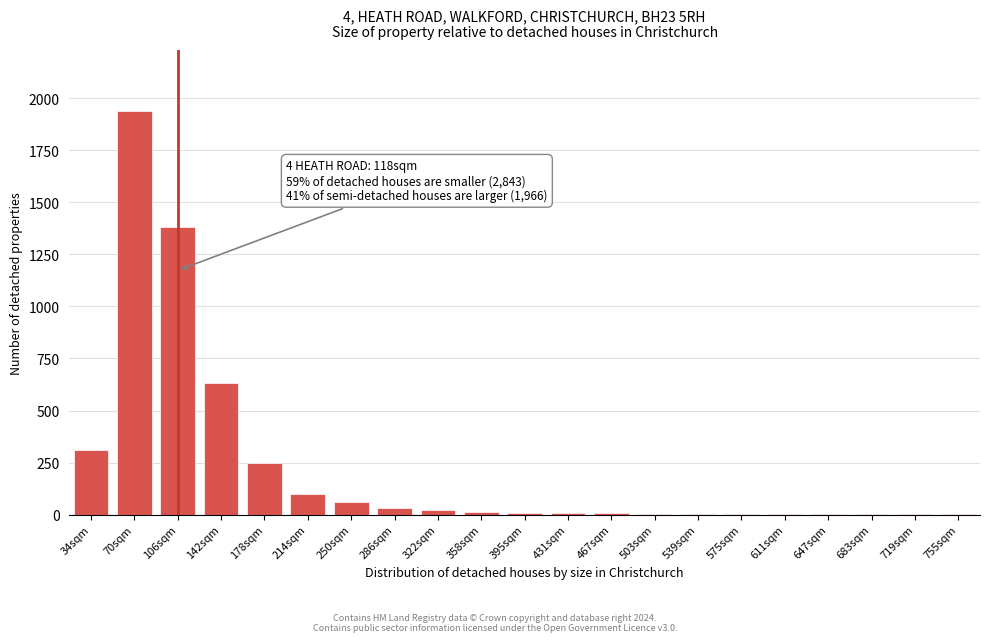

What is the sum of all values?

4778